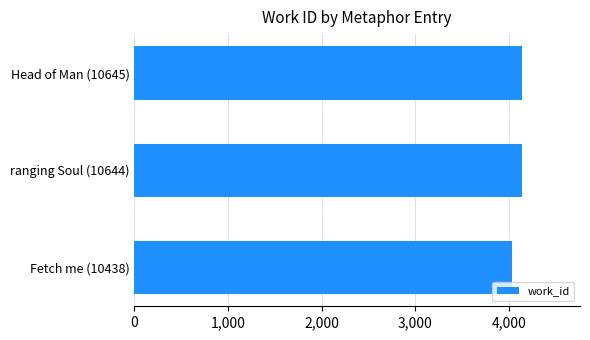

What is the maximum value shown in the chart?

4141